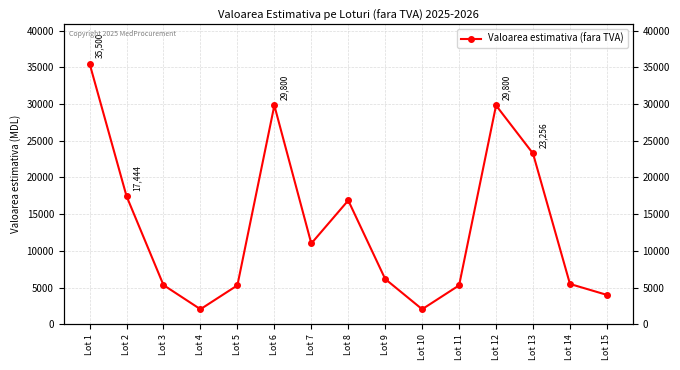

List the labels in order of value, largest first.

Lot 1, Lot 6, Lot 12, Lot 13, Lot 2, Lot 8, Lot 7, Lot 9, Lot 14, Lot 3, Lot 5, Lot 11, Lot 15, Lot 4, Lot 10